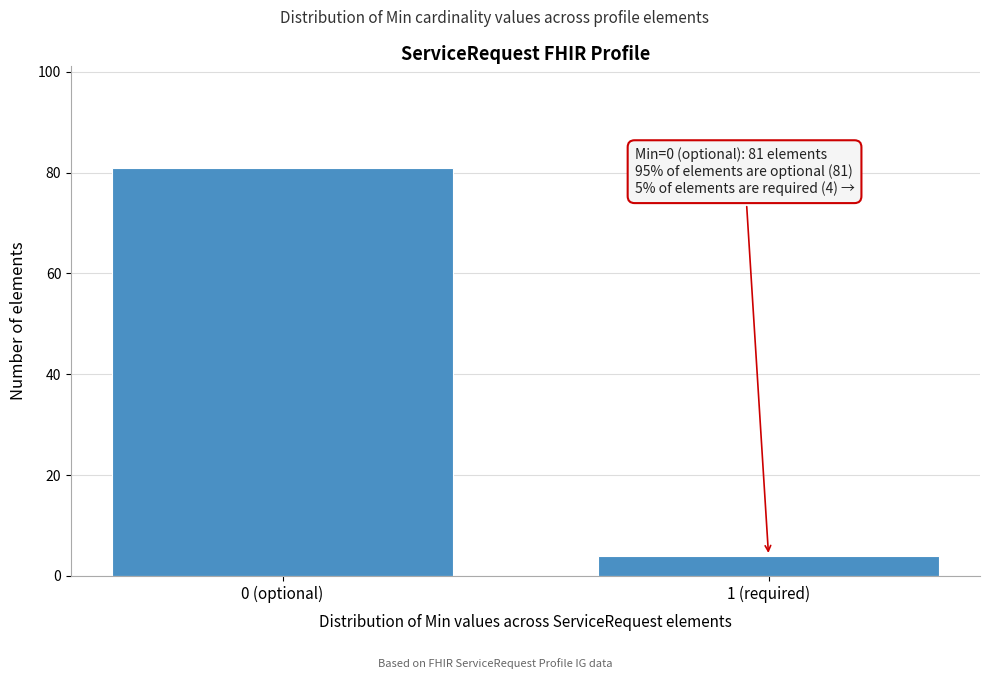

Reading left to right, what are all the values shown in this chart?

81	4